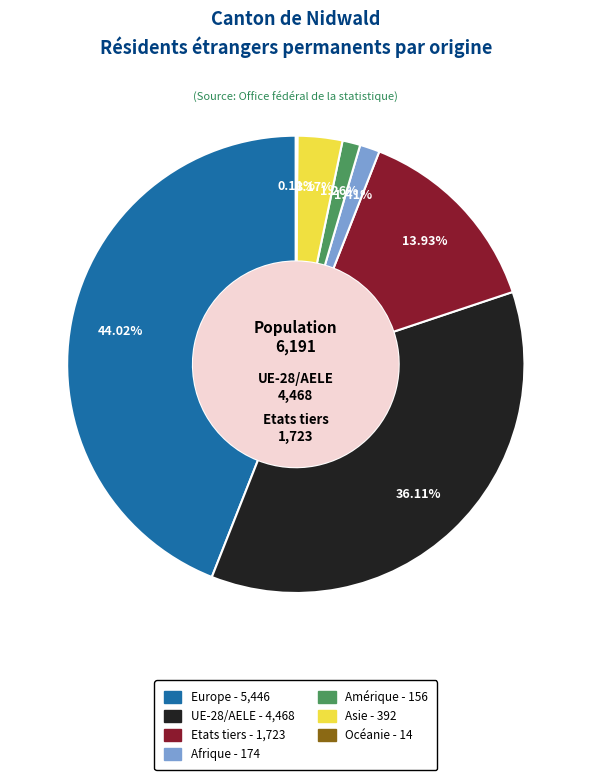

Does any single category account for the majority?

No